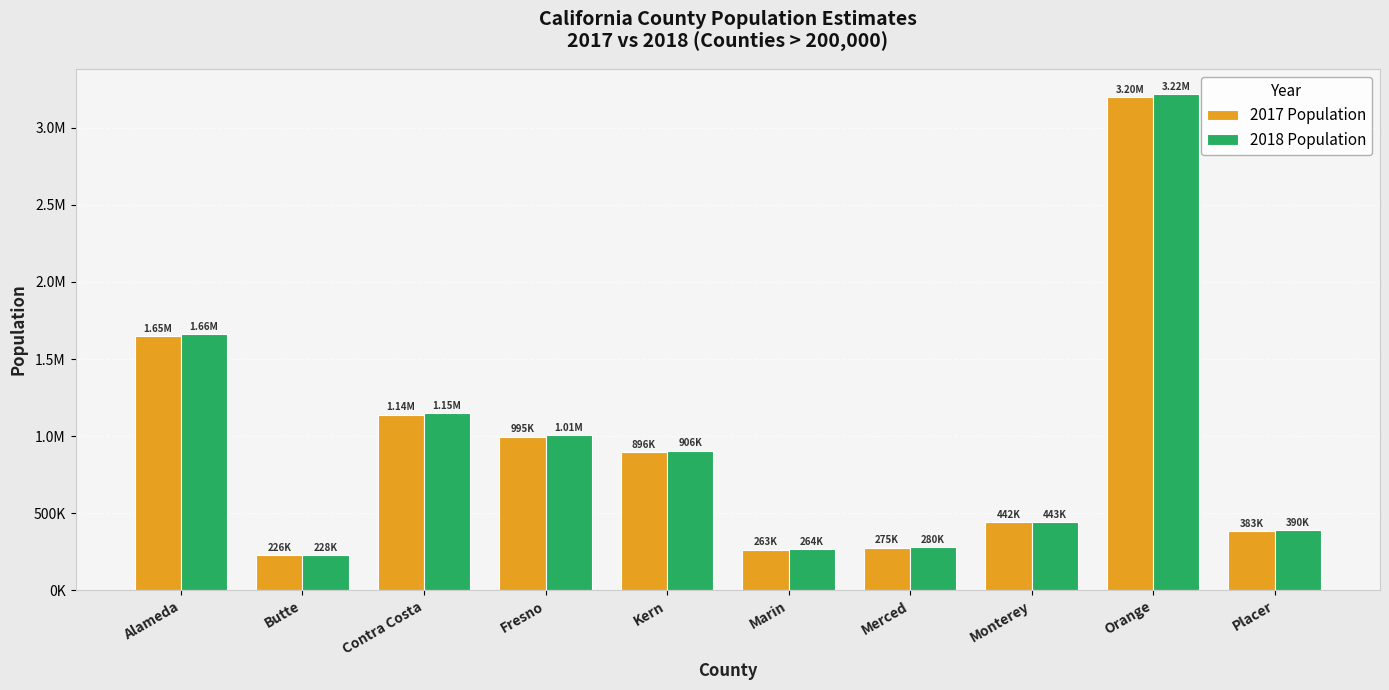

What is the difference between the second highest and minimum values in the 2018 Population series?

1432581